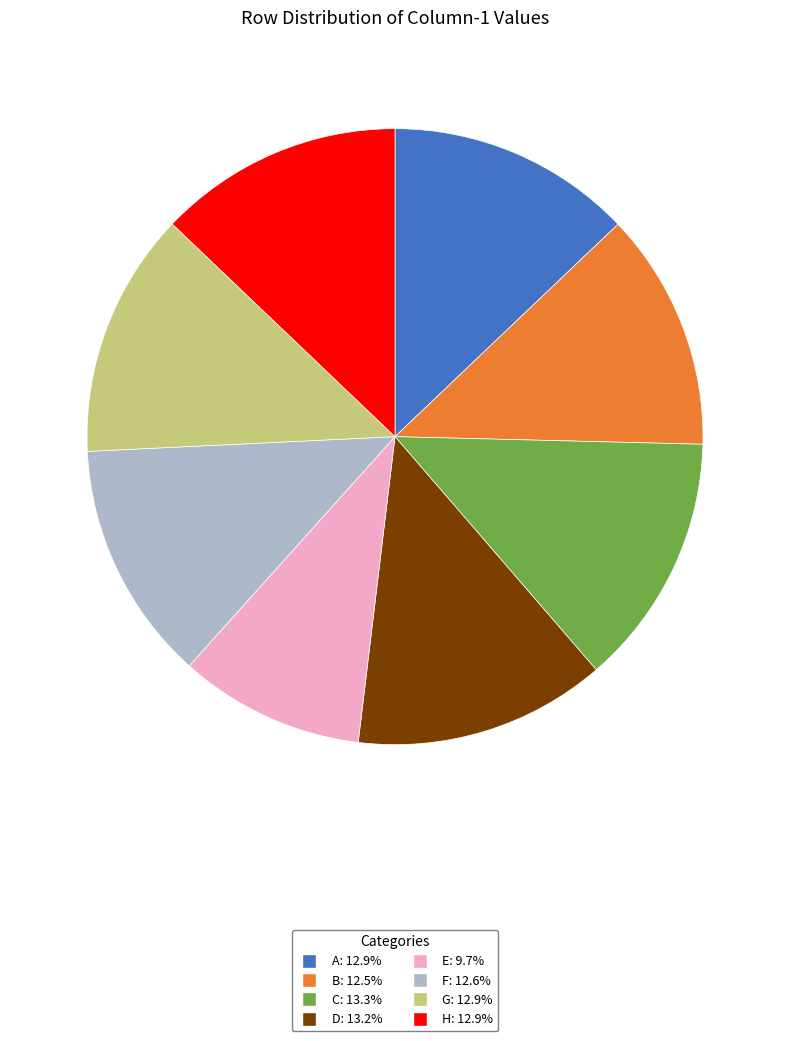

Which slice is the smallest?

E